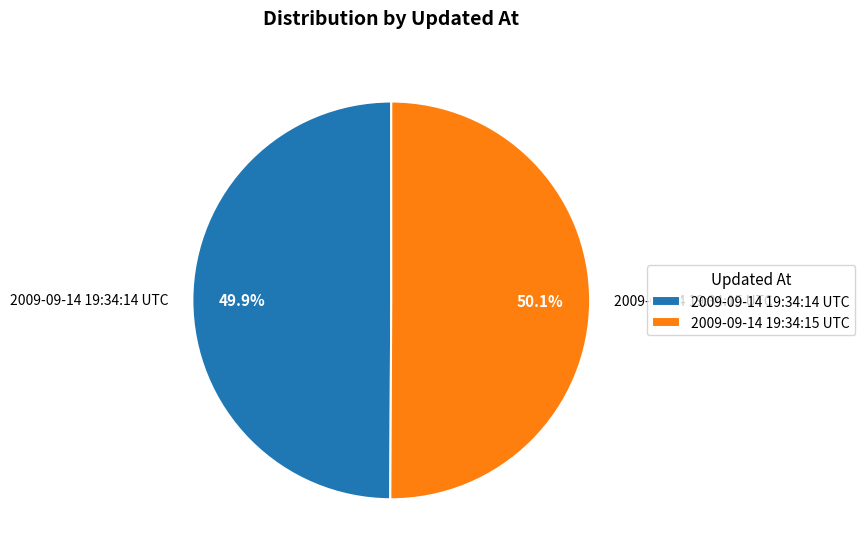

Is the sum of 2009-09-14 19:34:14 UTC and 2009-09-14 19:34:15 UTC greater than half?

Yes